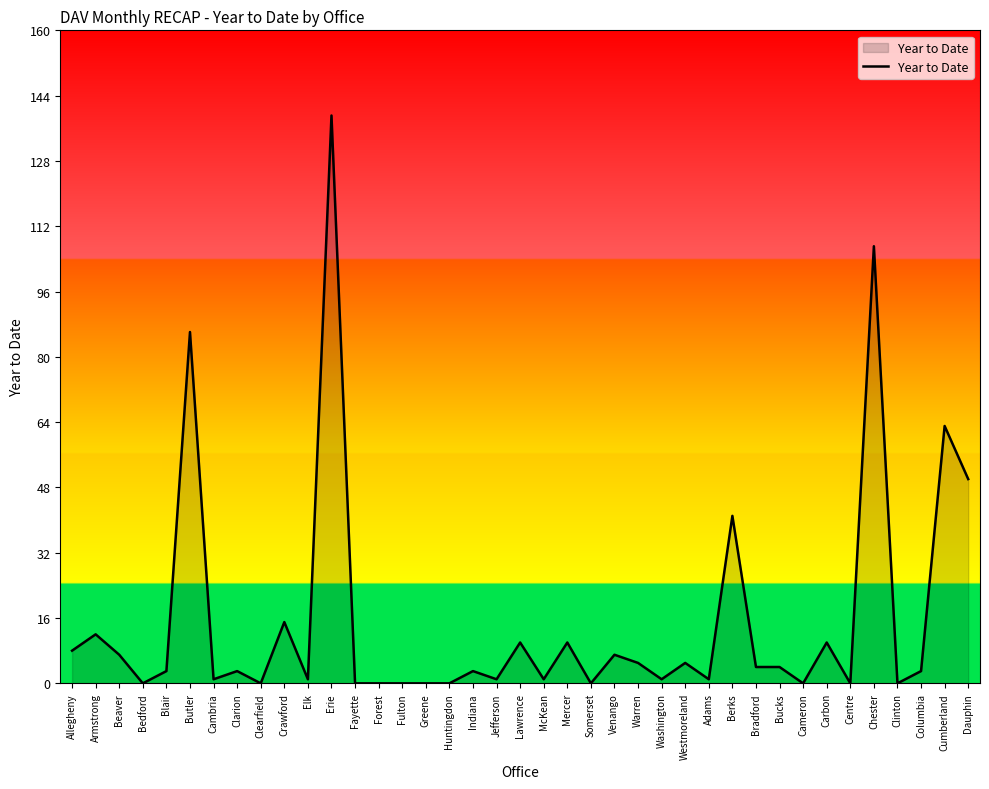

How many categories are shown in the chart?

39